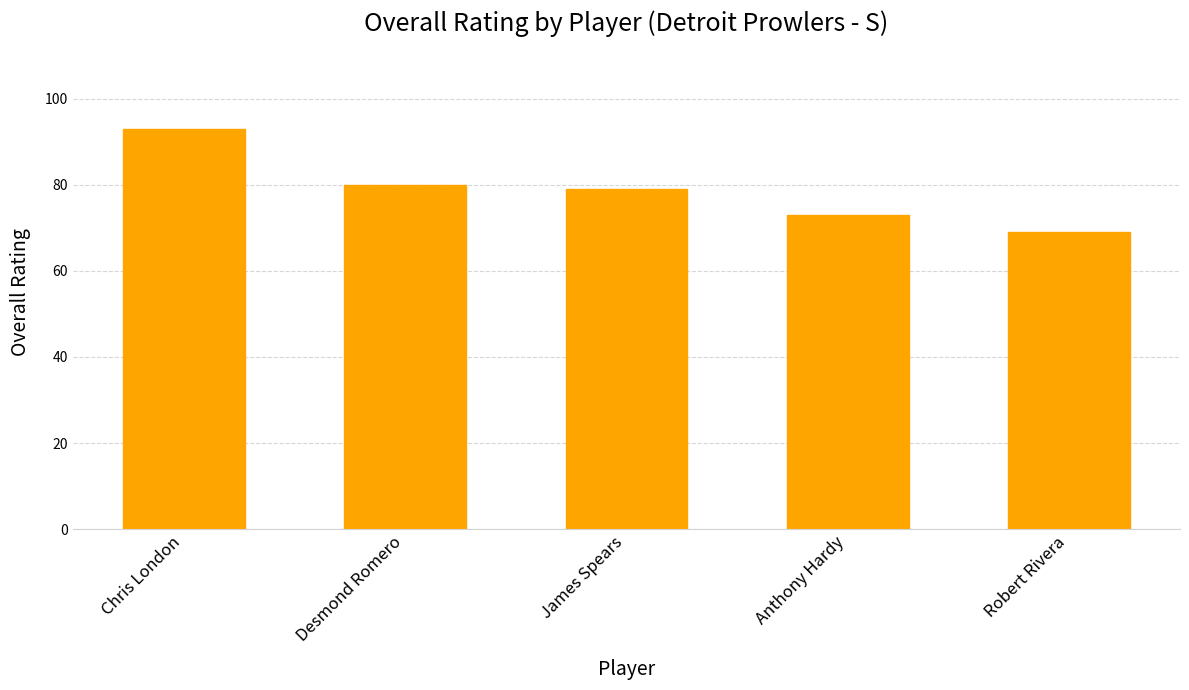

What position from the left is Anthony Hardy?

4